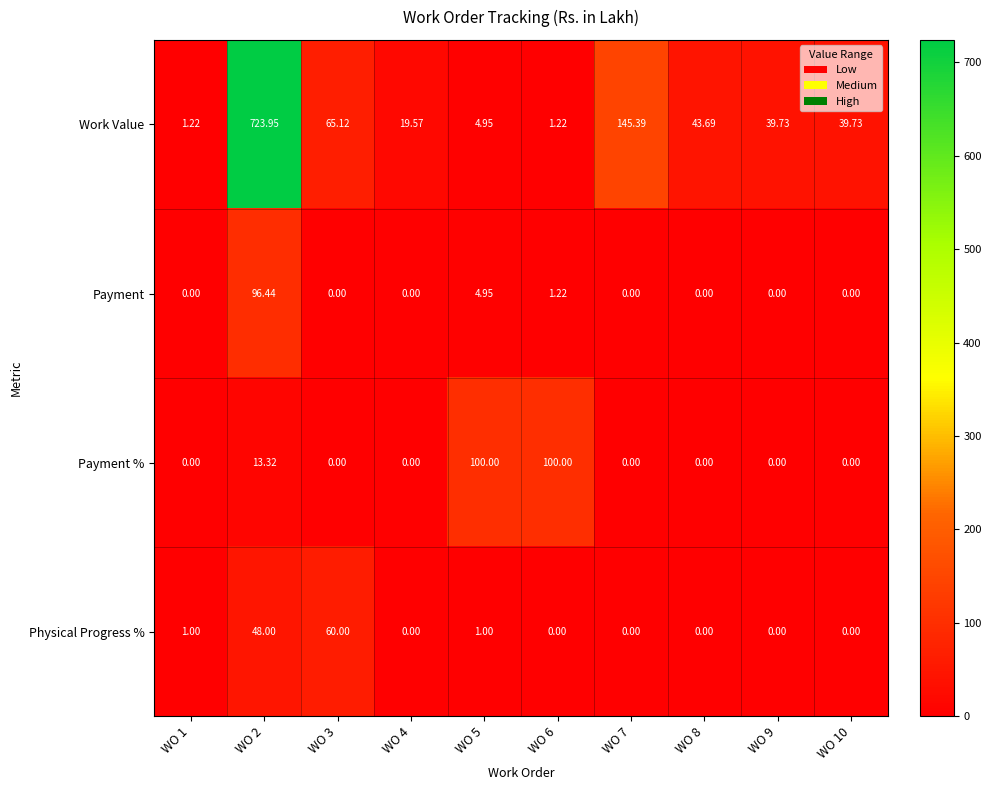

Is the value of Payment at WO 5 greater than the value of Physical Progress % at WO 4?

Yes